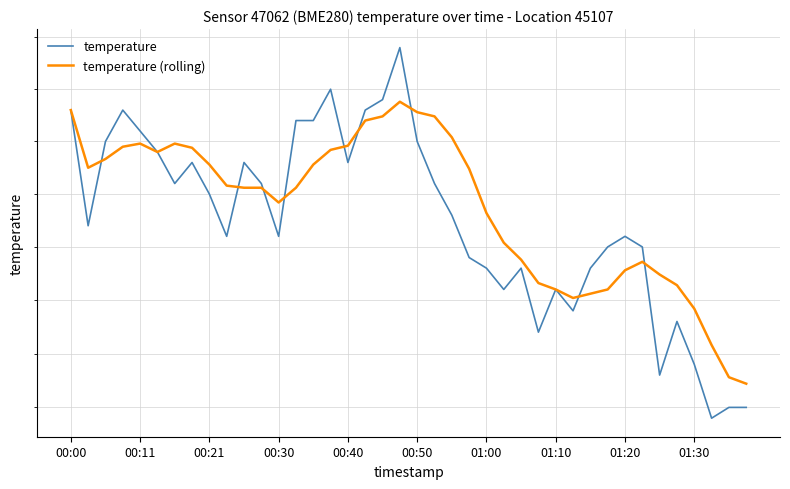

At how many categories does at least one series exceed 8?

40